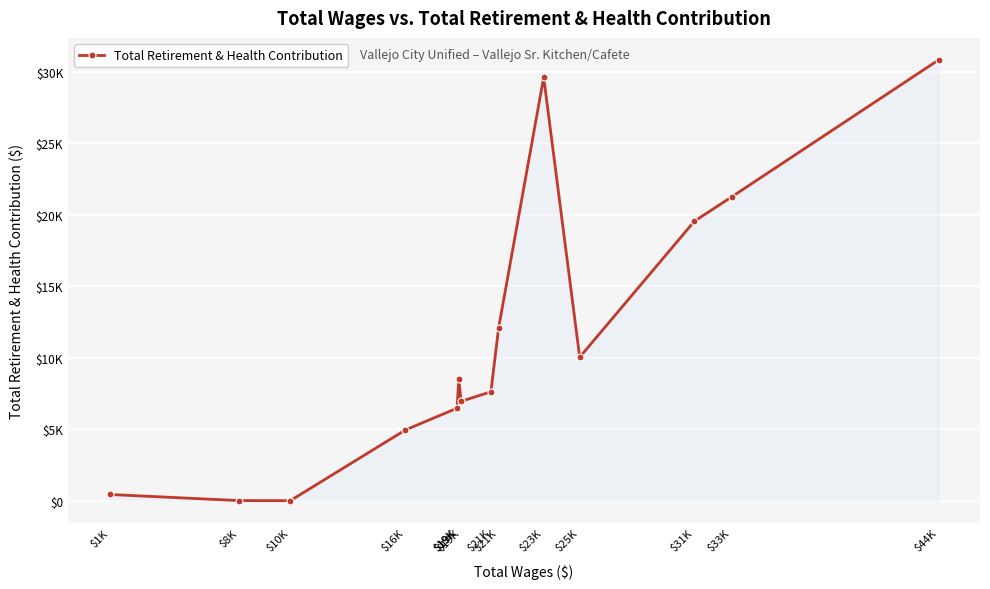

Is this an area chart (filled region under the line)?

Yes